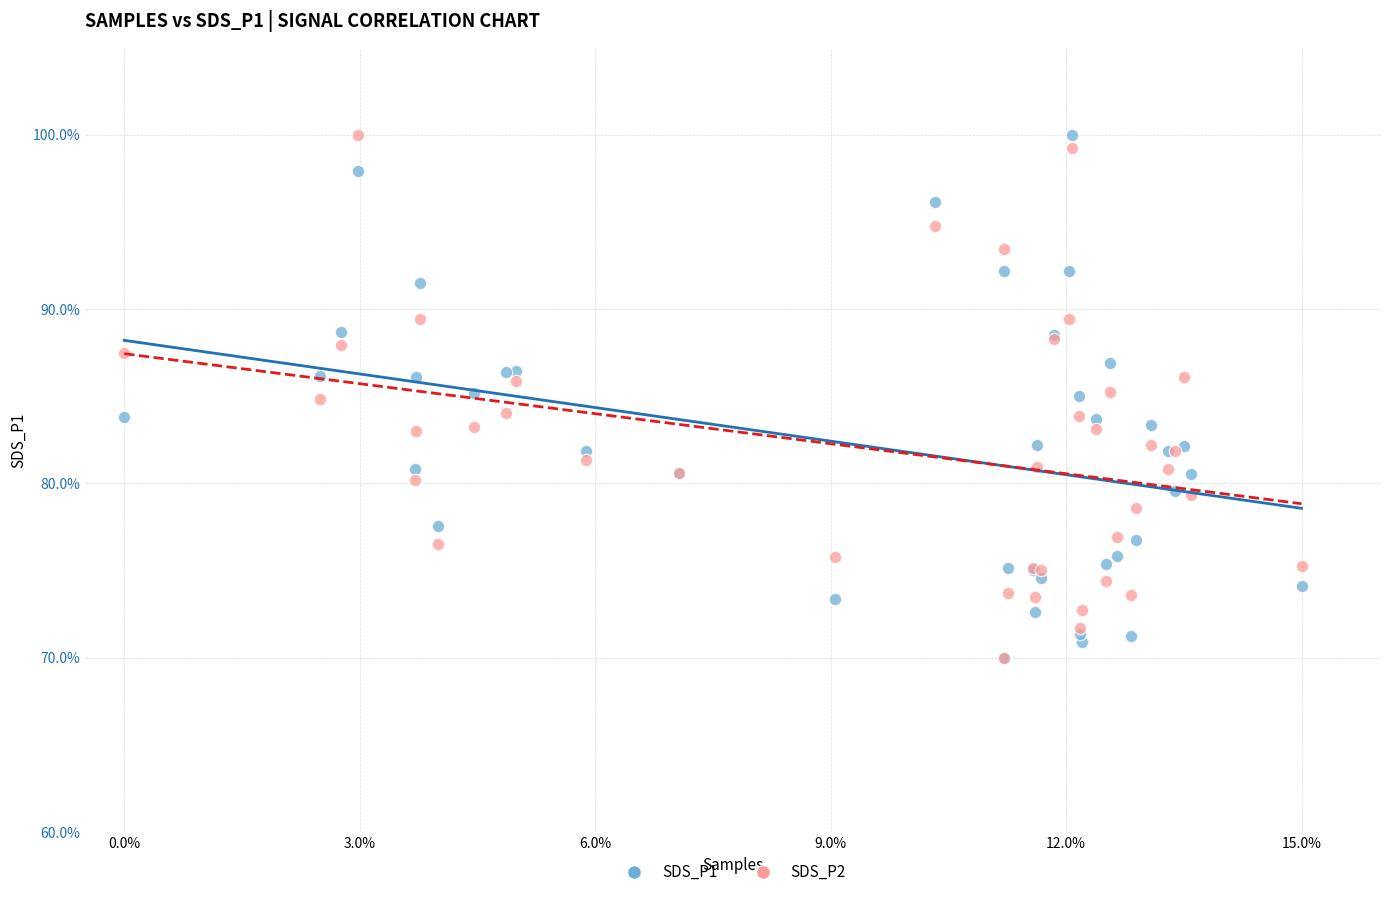

What are all the series names shown in the legend?

SDS_P1, SDS_P2